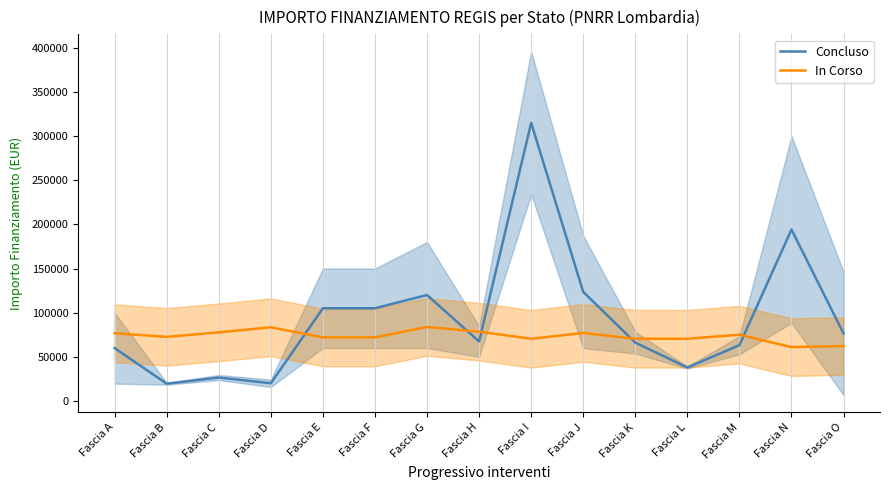

Where does the Concluso series first go above 67367?

Fascia E